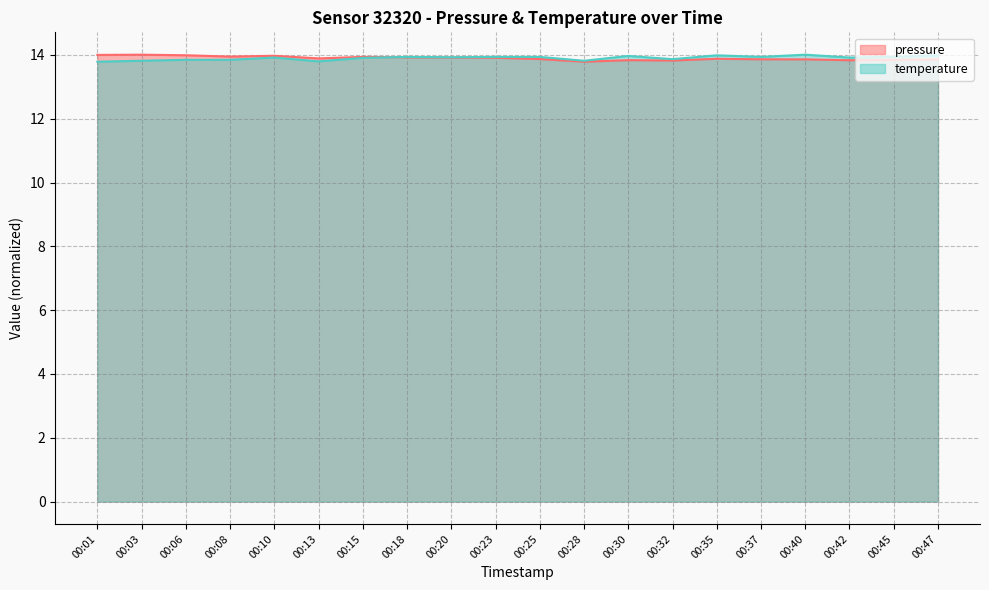

Which series changed the most between 00:20 and 00:47?

pressure